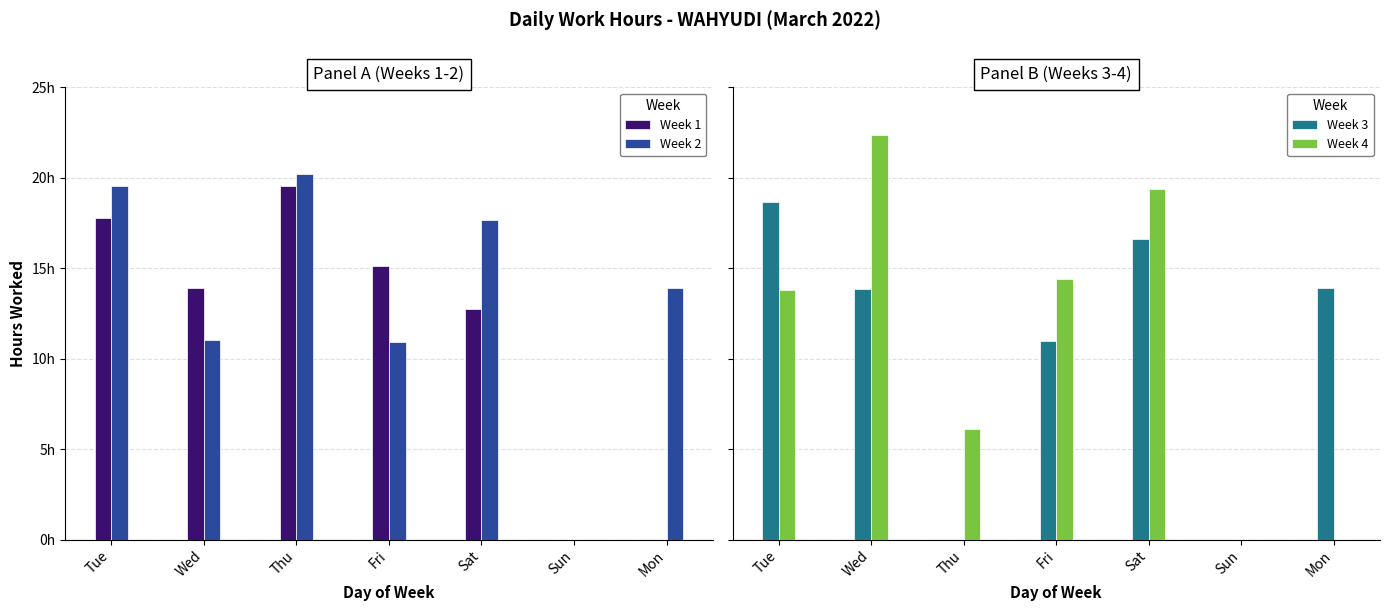

Rank the series at Tue from lowest to highest value.

Week 4, Week 1, Week 3, Week 2